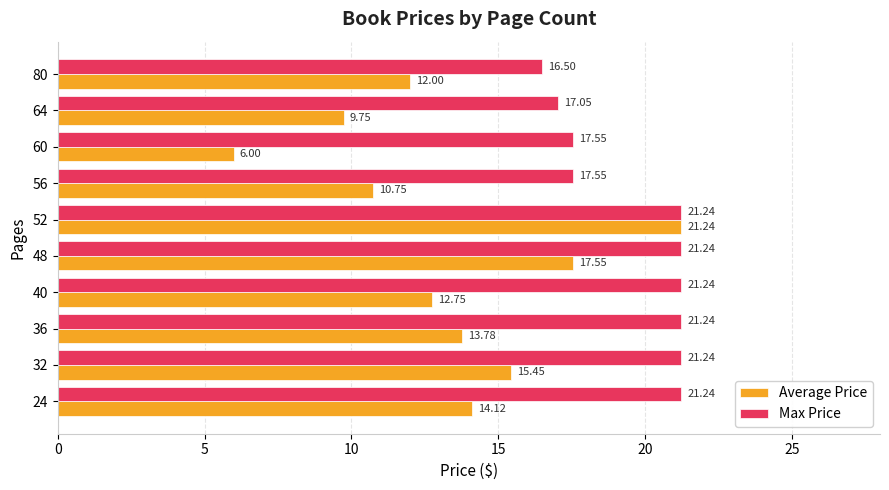

Rank the series by their average value, from lowest to highest.

Average Price, Max Price